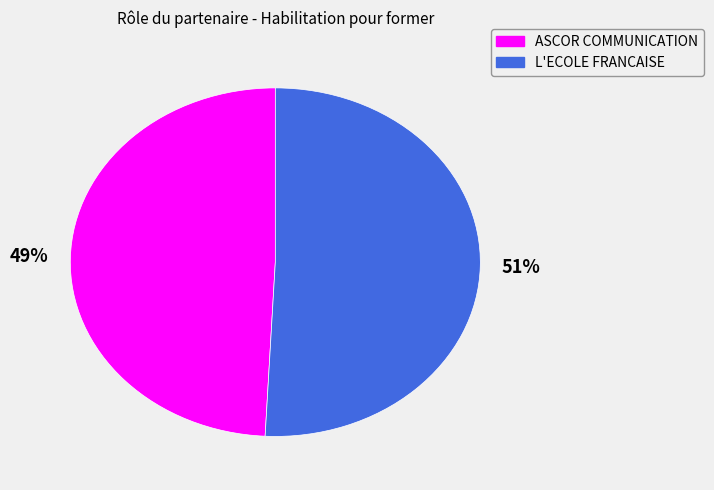

To the nearest percent, what is the average slice percentage?

50%